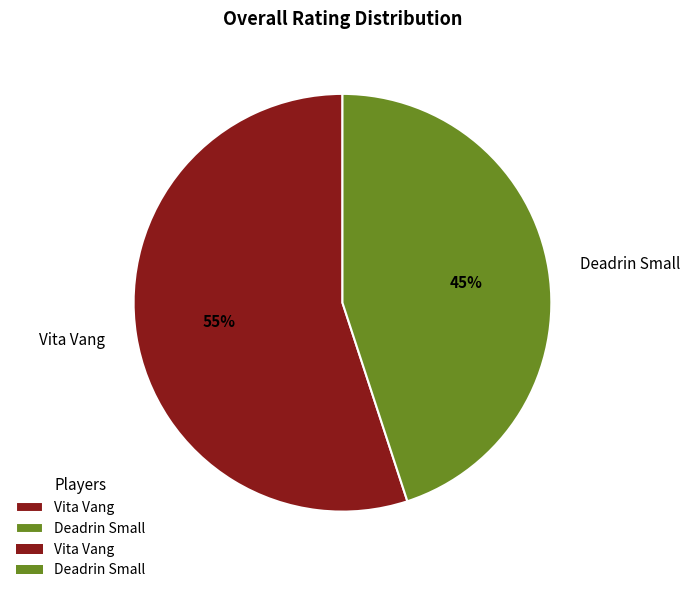

What is the ratio of the value at Deadrin Small to the value at Vita Vang?

0.8